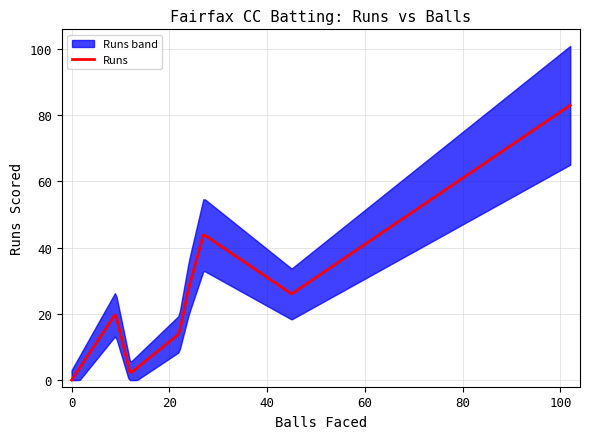

How many values in the Balls series exceed 12?

5